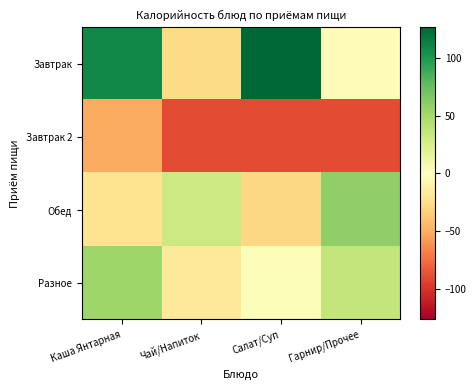

Reading right to left, transcribe all the data shown in this chart.

Завтрак: Гарнир/Прочее=-3.2	Салат/Суп=126.8	Чай/Напиток=-27.2	Каша Янтарная=109.8
Завтрак 2: Гарнир/Прочее=-89.2	Салат/Суп=-89.2	Чай/Напиток=-89.2	Каша Янтарная=-51.2
Обед: Гарнир/Прочее=58.8	Салат/Суп=-29.2	Чай/Напиток=30.8	Каша Янтарная=-22.2
Разное: Гарнир/Прочее=35.8	Салат/Суп=2.8	Чай/Напиток=-17.2	Каша Янтарная=52.8